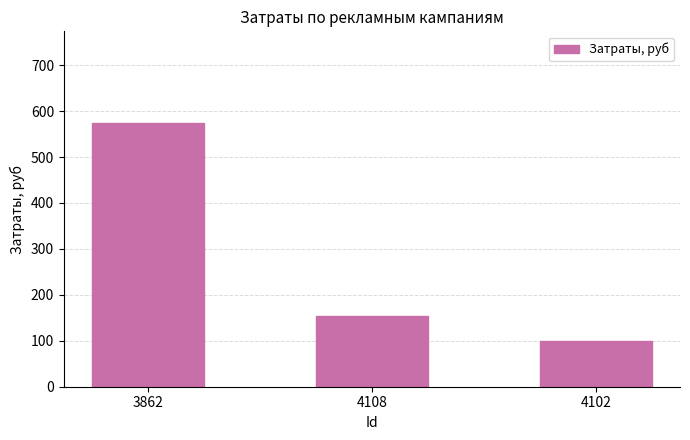

Reading left to right, transcribe all the data shown in this chart.

573	154	99